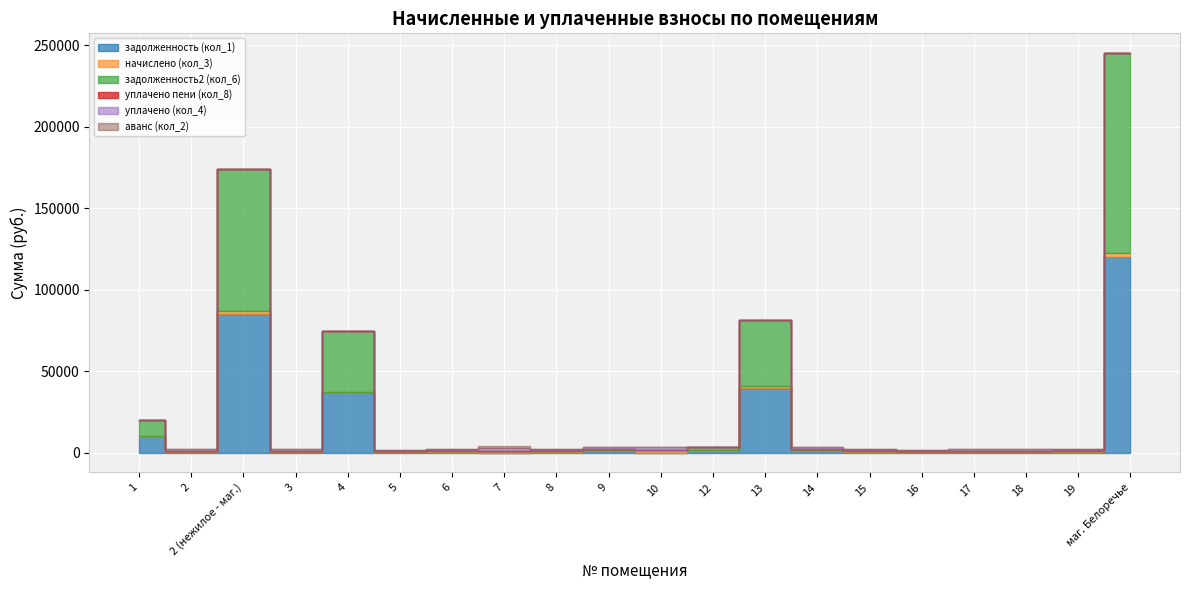

Which series has the largest range (max minus min)?

задолженность2 (кол_6)